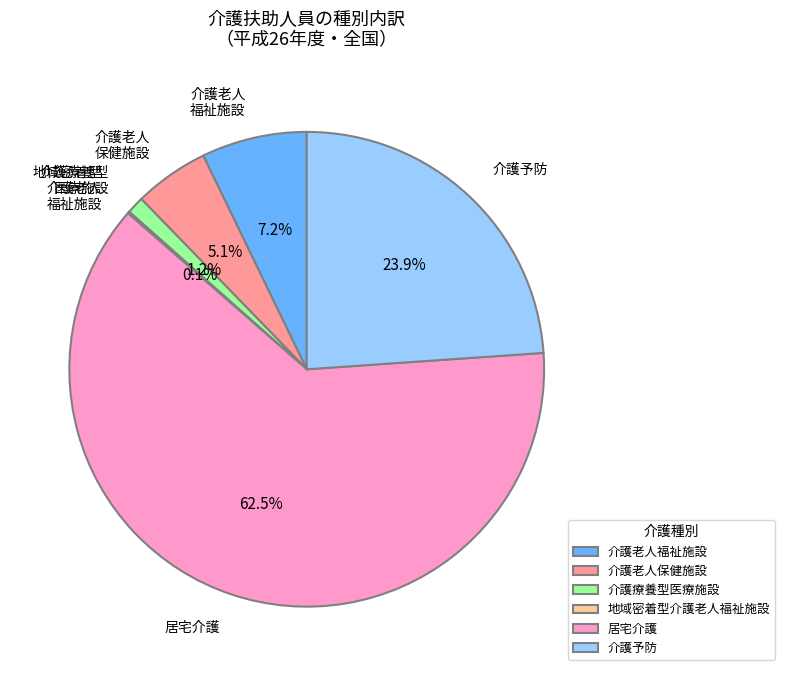

Which slice is the largest?

居宅介護